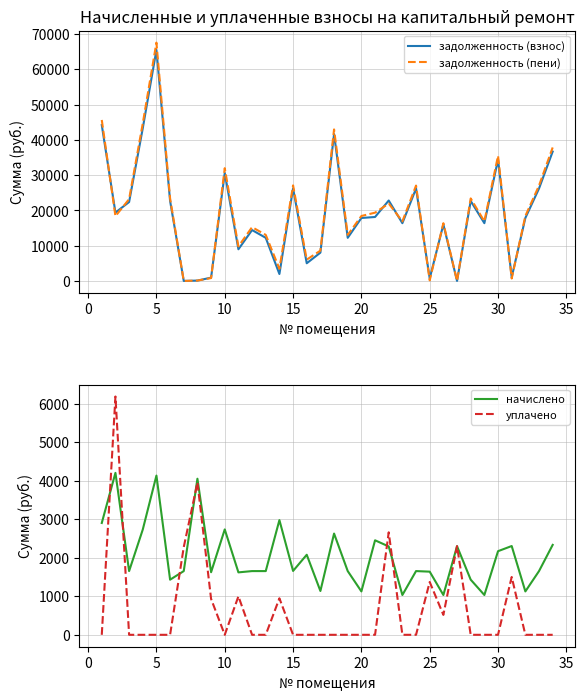

True or false: уплачено has a value of -3725.9 at 30.

False